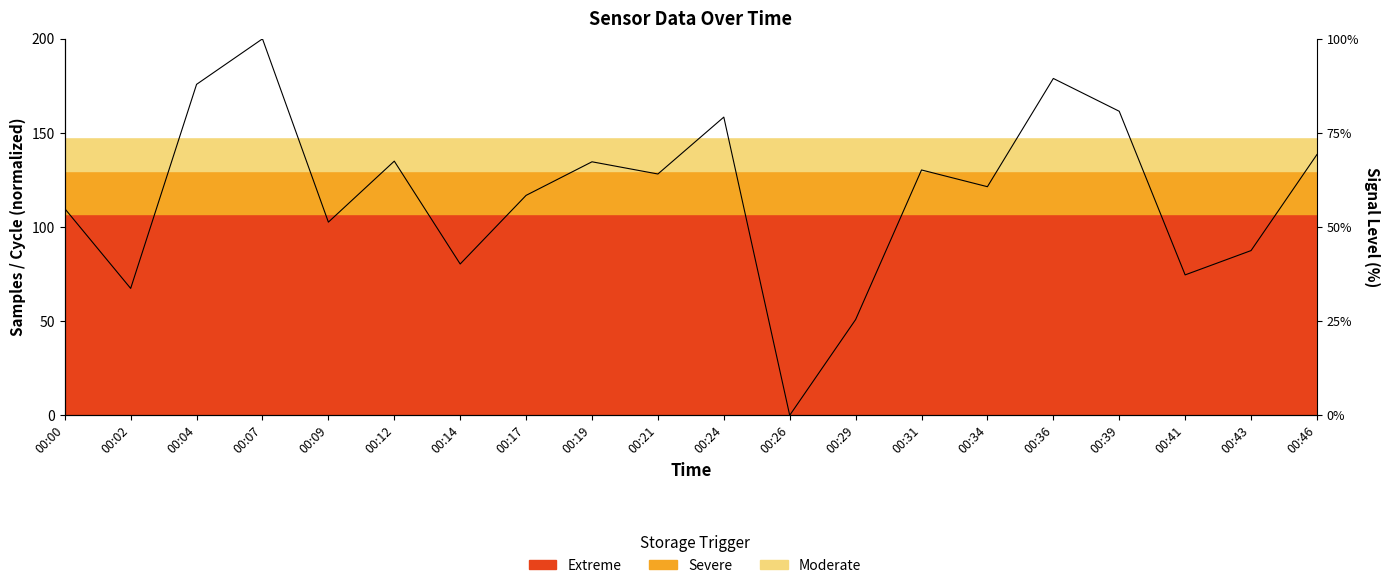

What is the change in value from 00:19 to 00:26?

-134.7